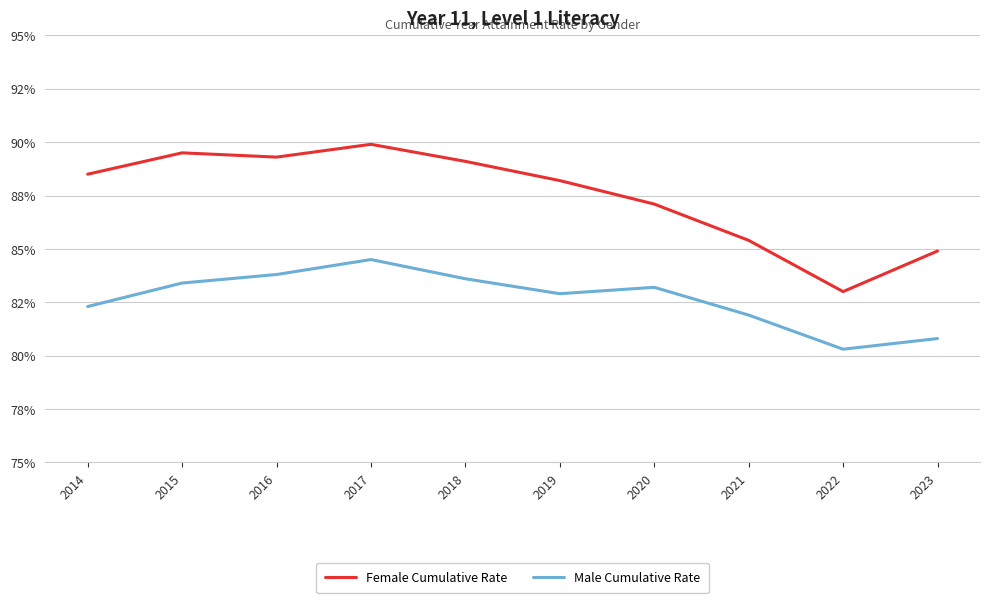

What is the value of the Male Cumulative Rate point at the 1st from the left?

0.8